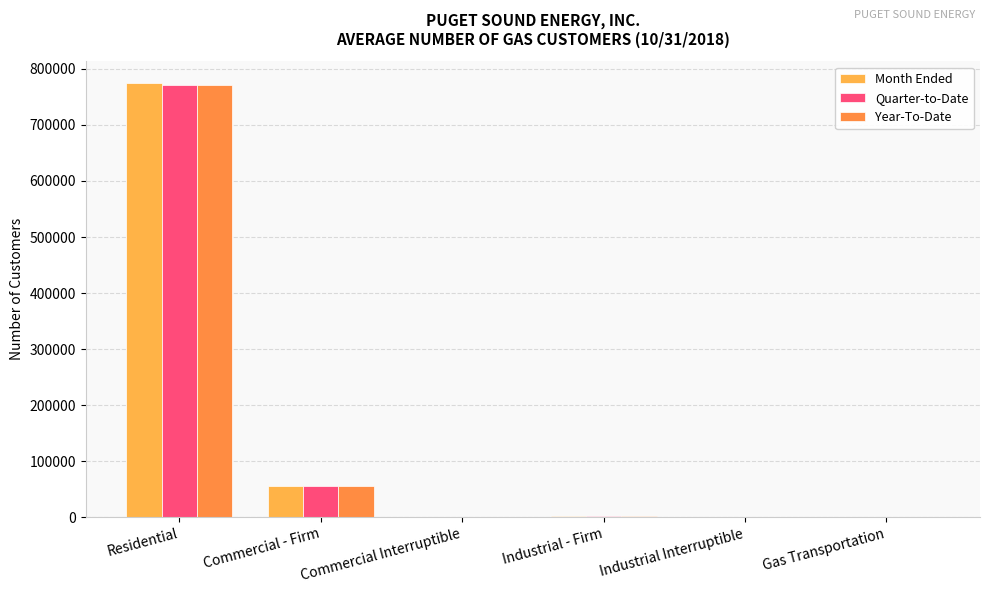

Which series has the largest range (max minus min)?

Month Ended